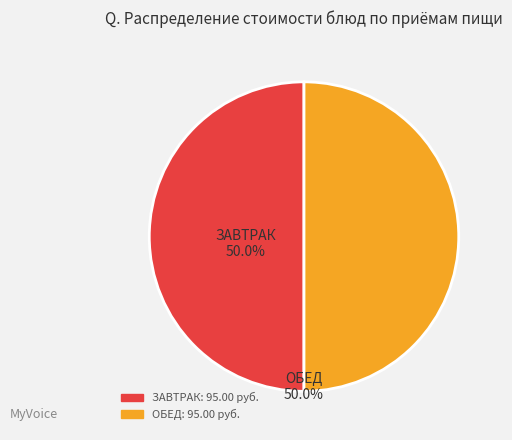

Count the number of slices in the pie.

2